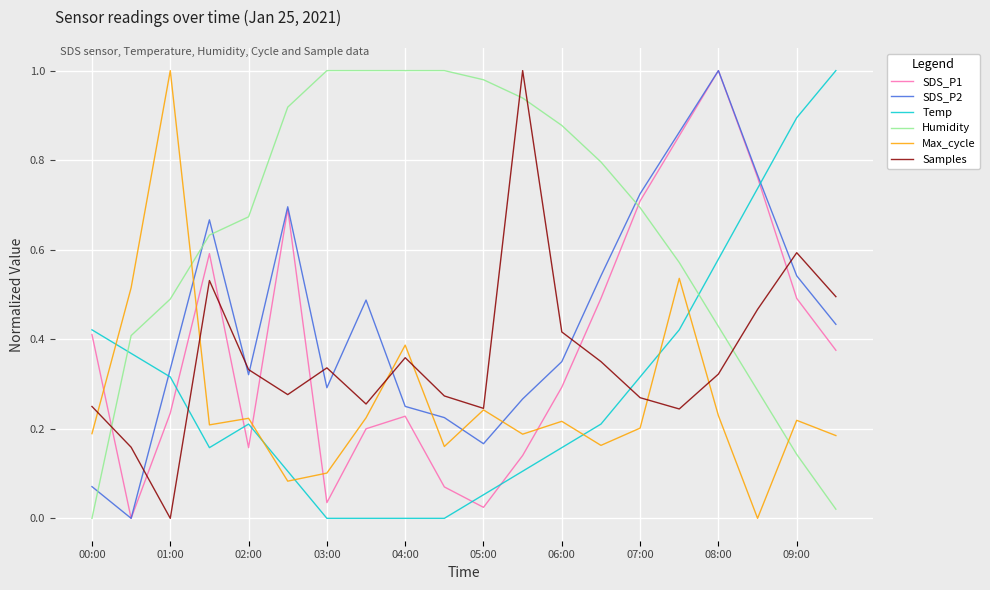

Which series ends up on top after the final intersection of Max_cycle and SDS_P1?

SDS_P1